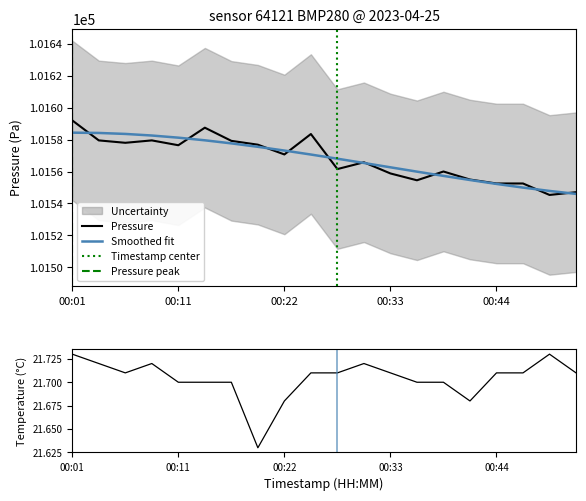

What is the difference between the second highest and second lowest values in the pressure series?

40.4